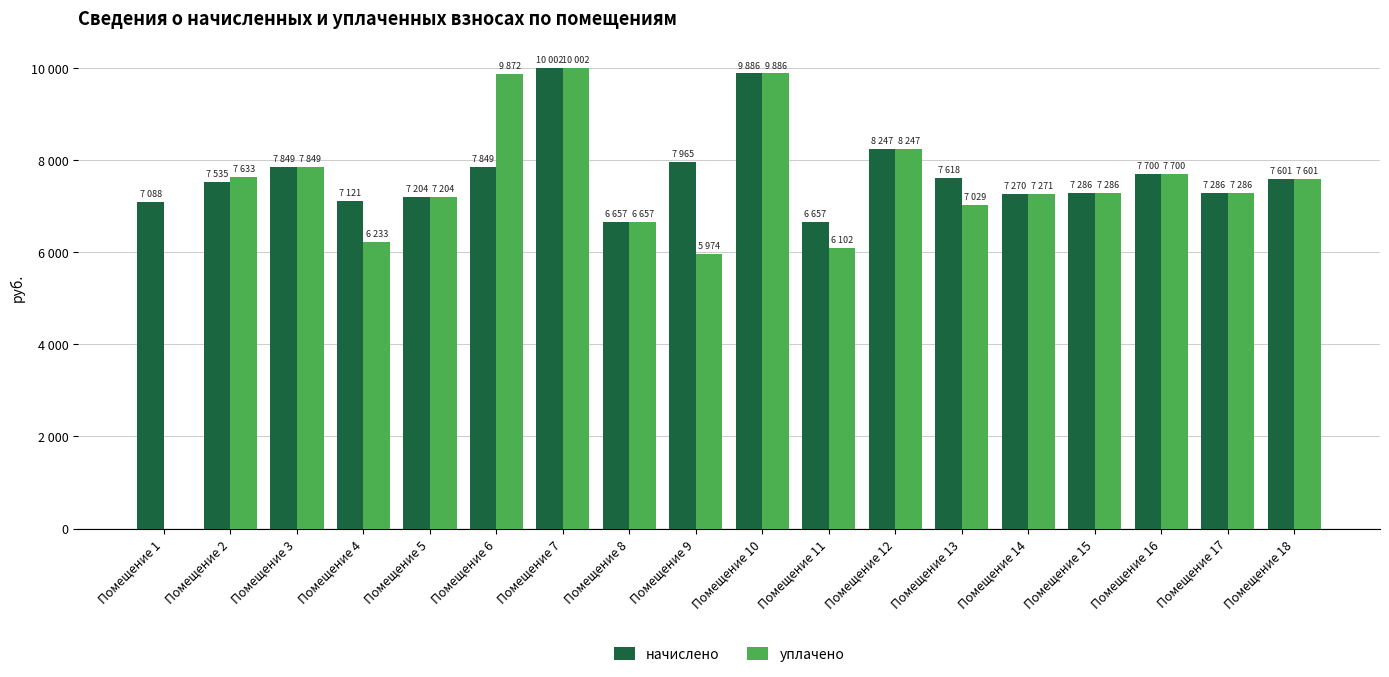

What is the maximum value shown in the chart?

10002.2